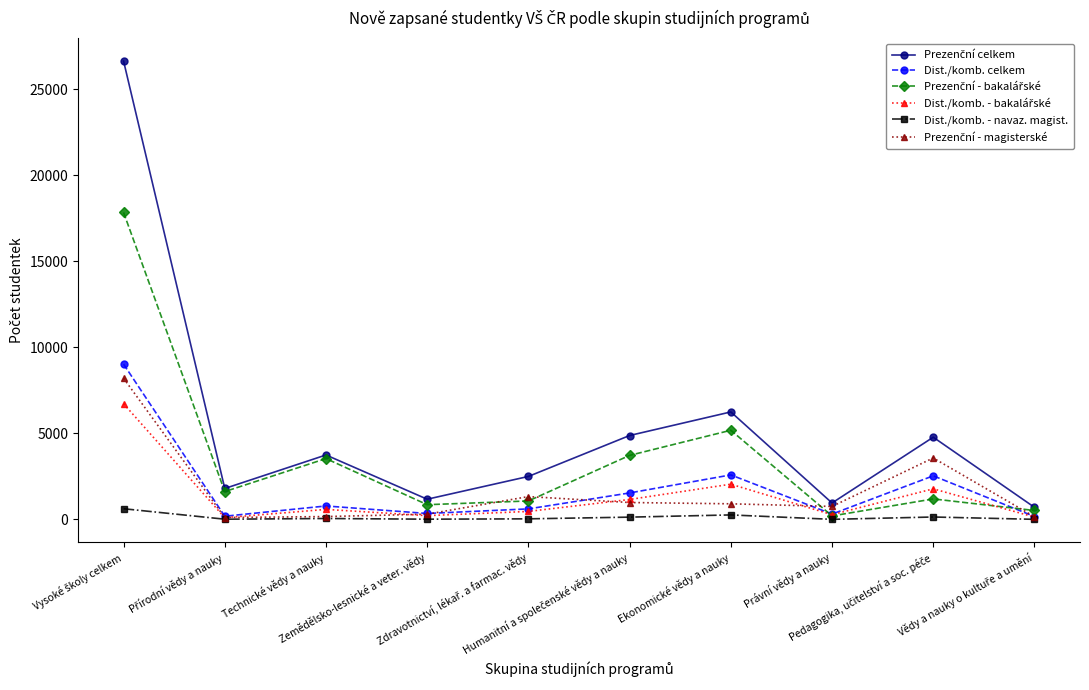

How many interior local valleys does the Dist./komb. celkem series have?

3